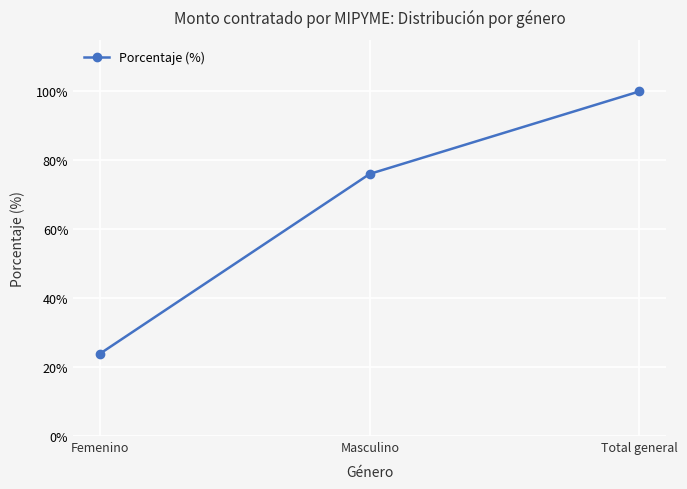

What is the approximate value at Total general?

1.0